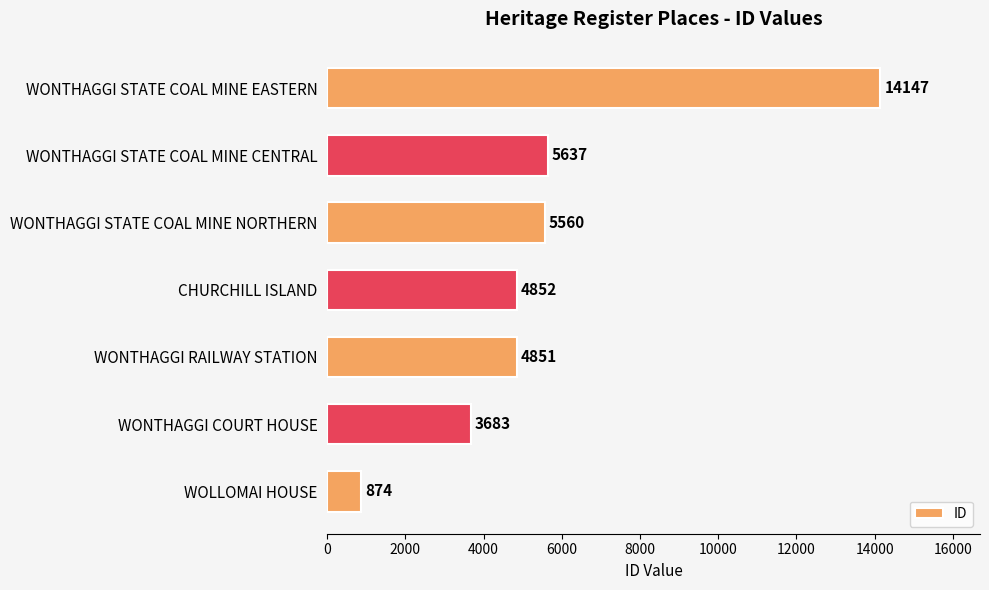

How many bars are there in total?

7